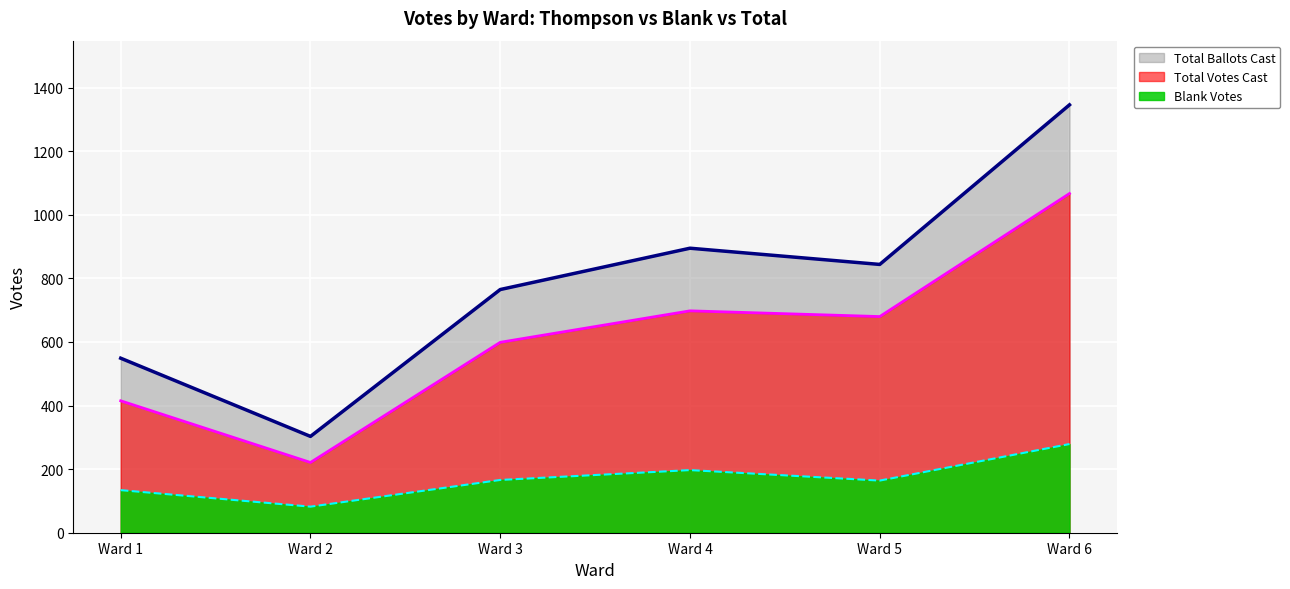

How many data points does each series have?

6